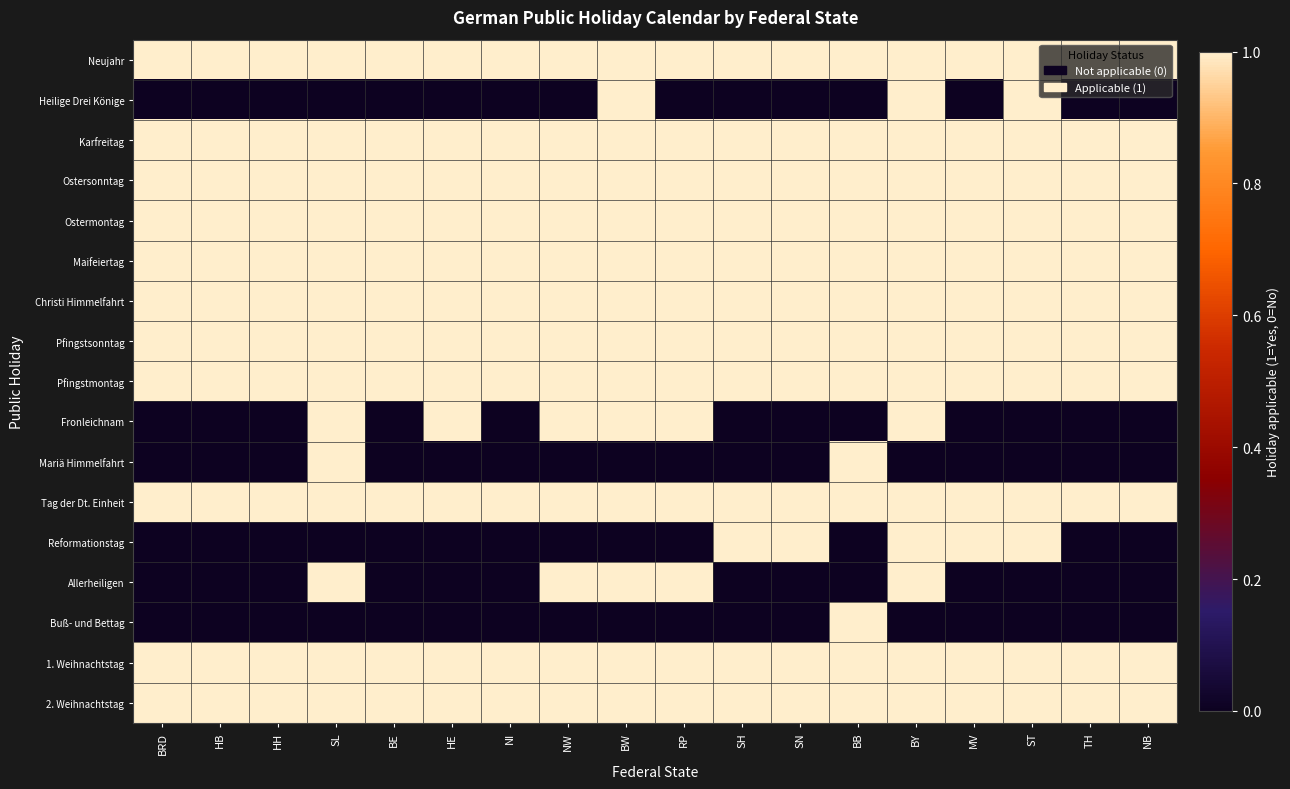

At which category is the sum across all series the highest?

BY